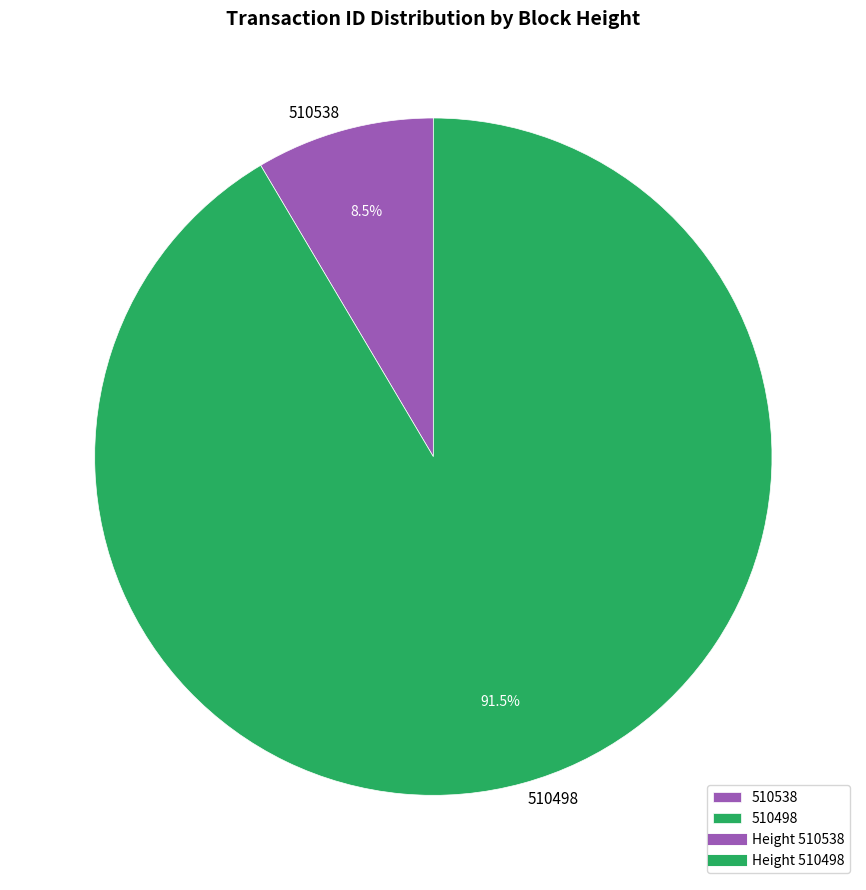

What portion of the pie excludes 510498?

8.5%